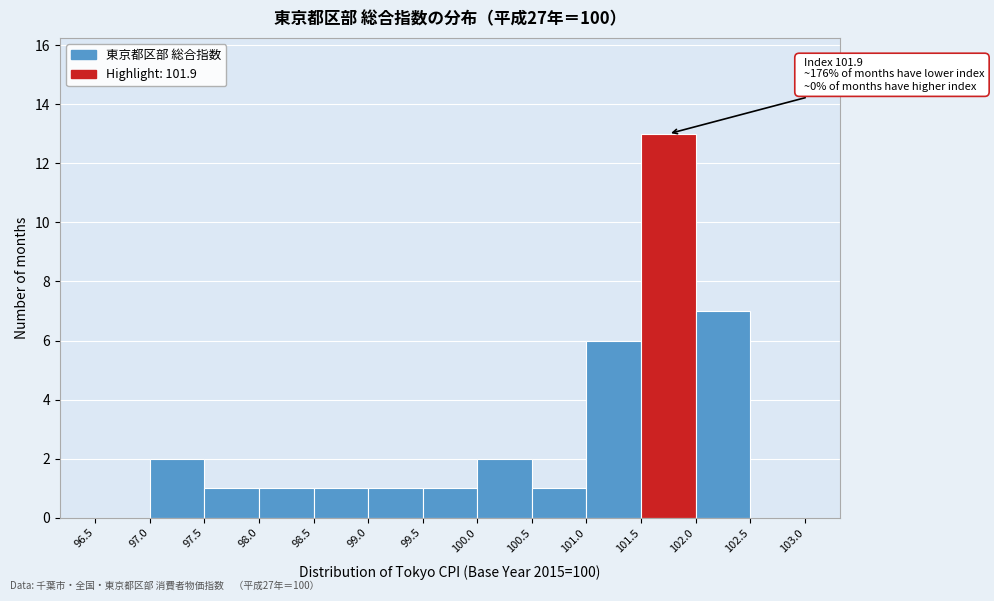

Which range on the x-axis has the tallest bar?

101.5 to 102.0